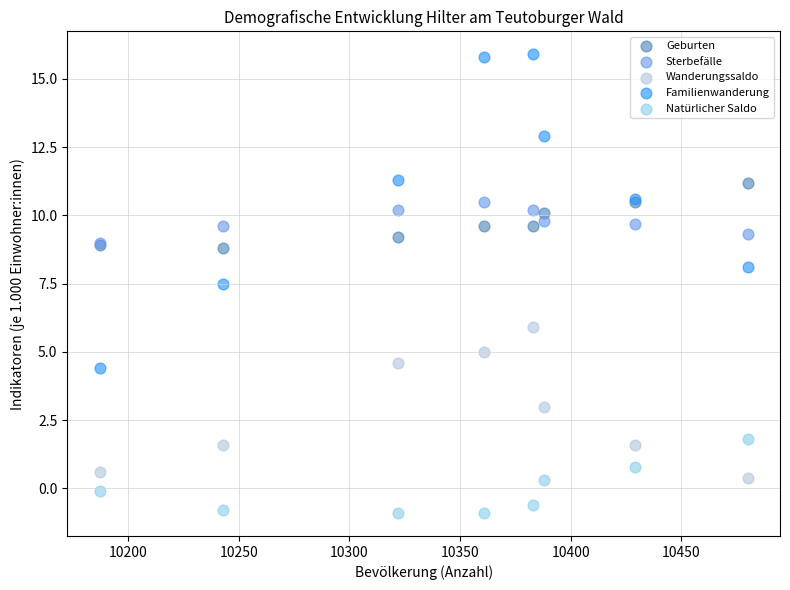

What are all the series names shown in the legend?

Geburten, Sterbefälle, Wanderungssaldo, Familienwanderung, Natürlicher Saldo